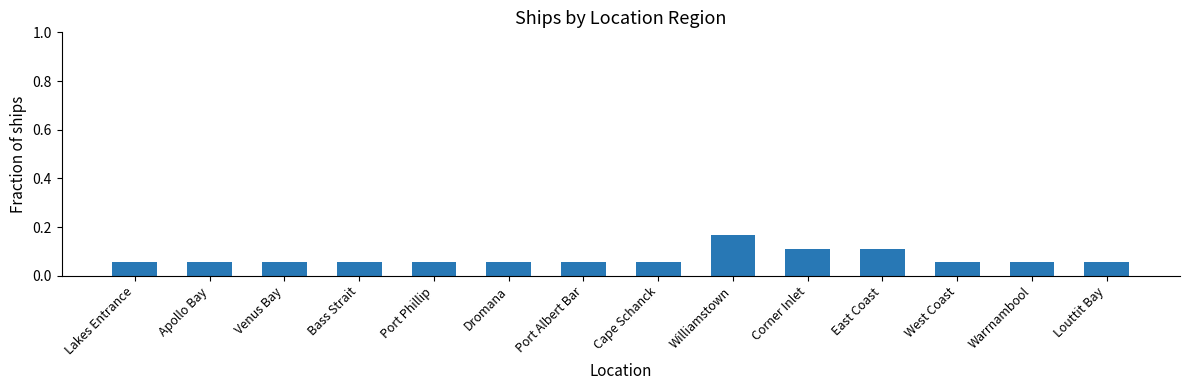

What is the label of the 4th bar from the right?

East Coast